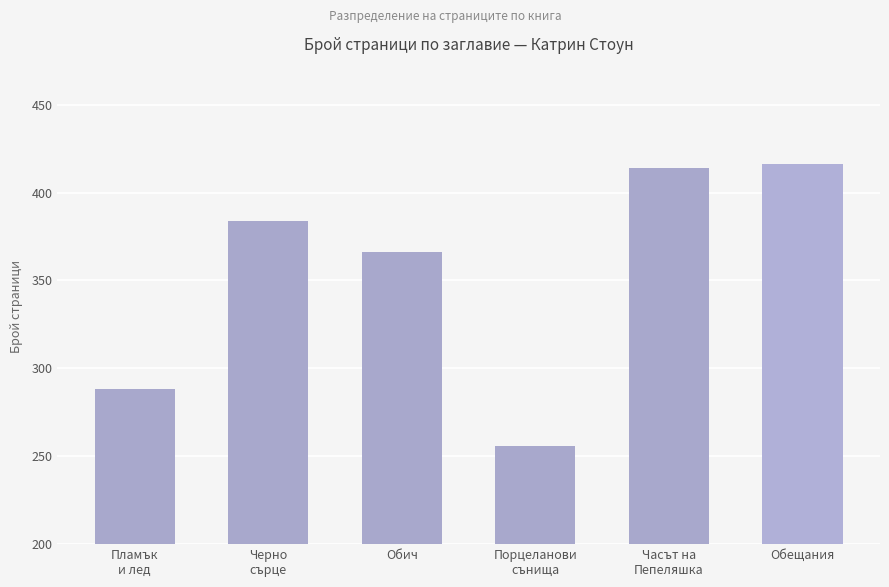

What is the difference between the maximum and minimum values?

160